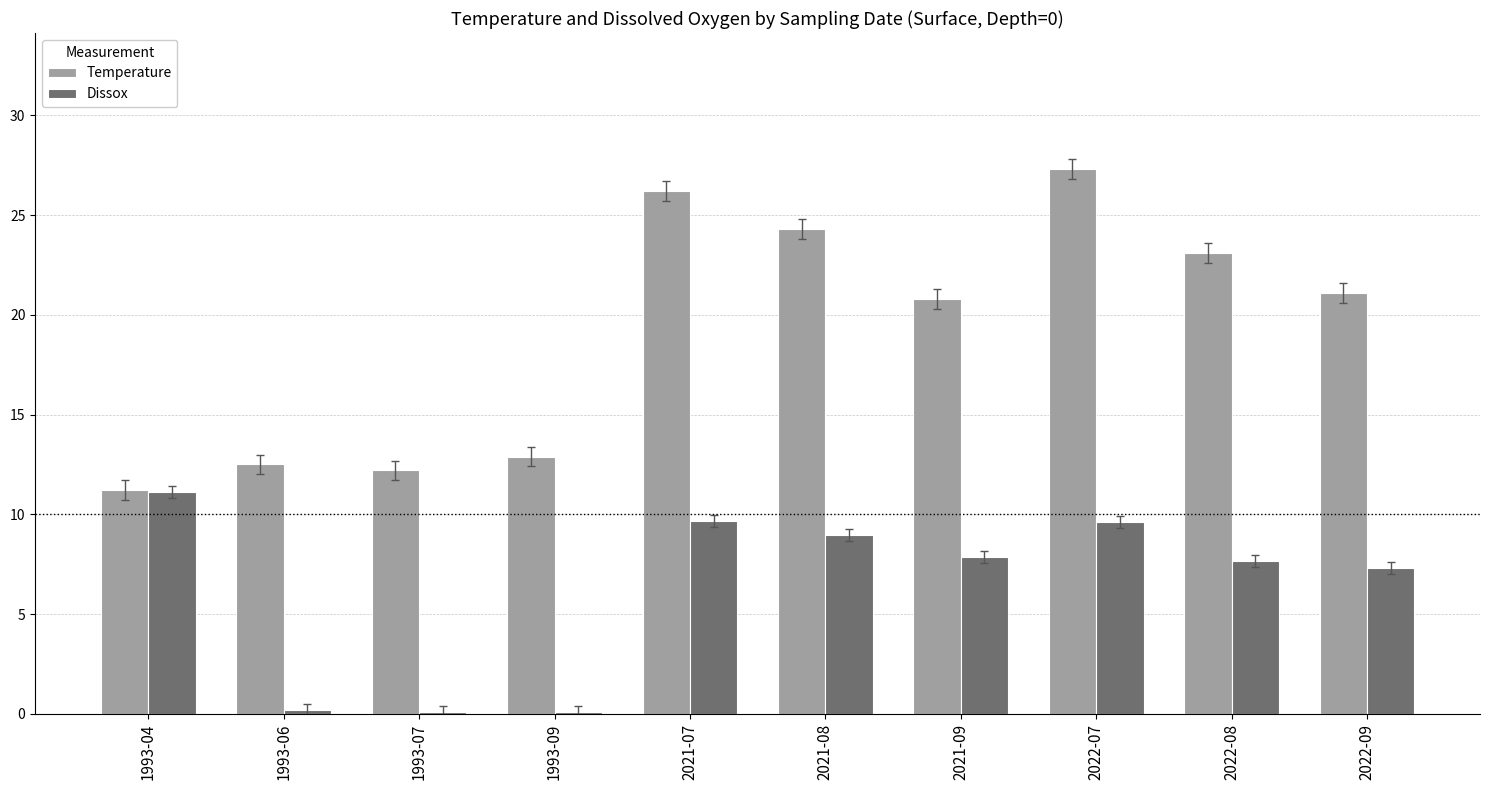

What is the highest value of the Temperature series?

27.3